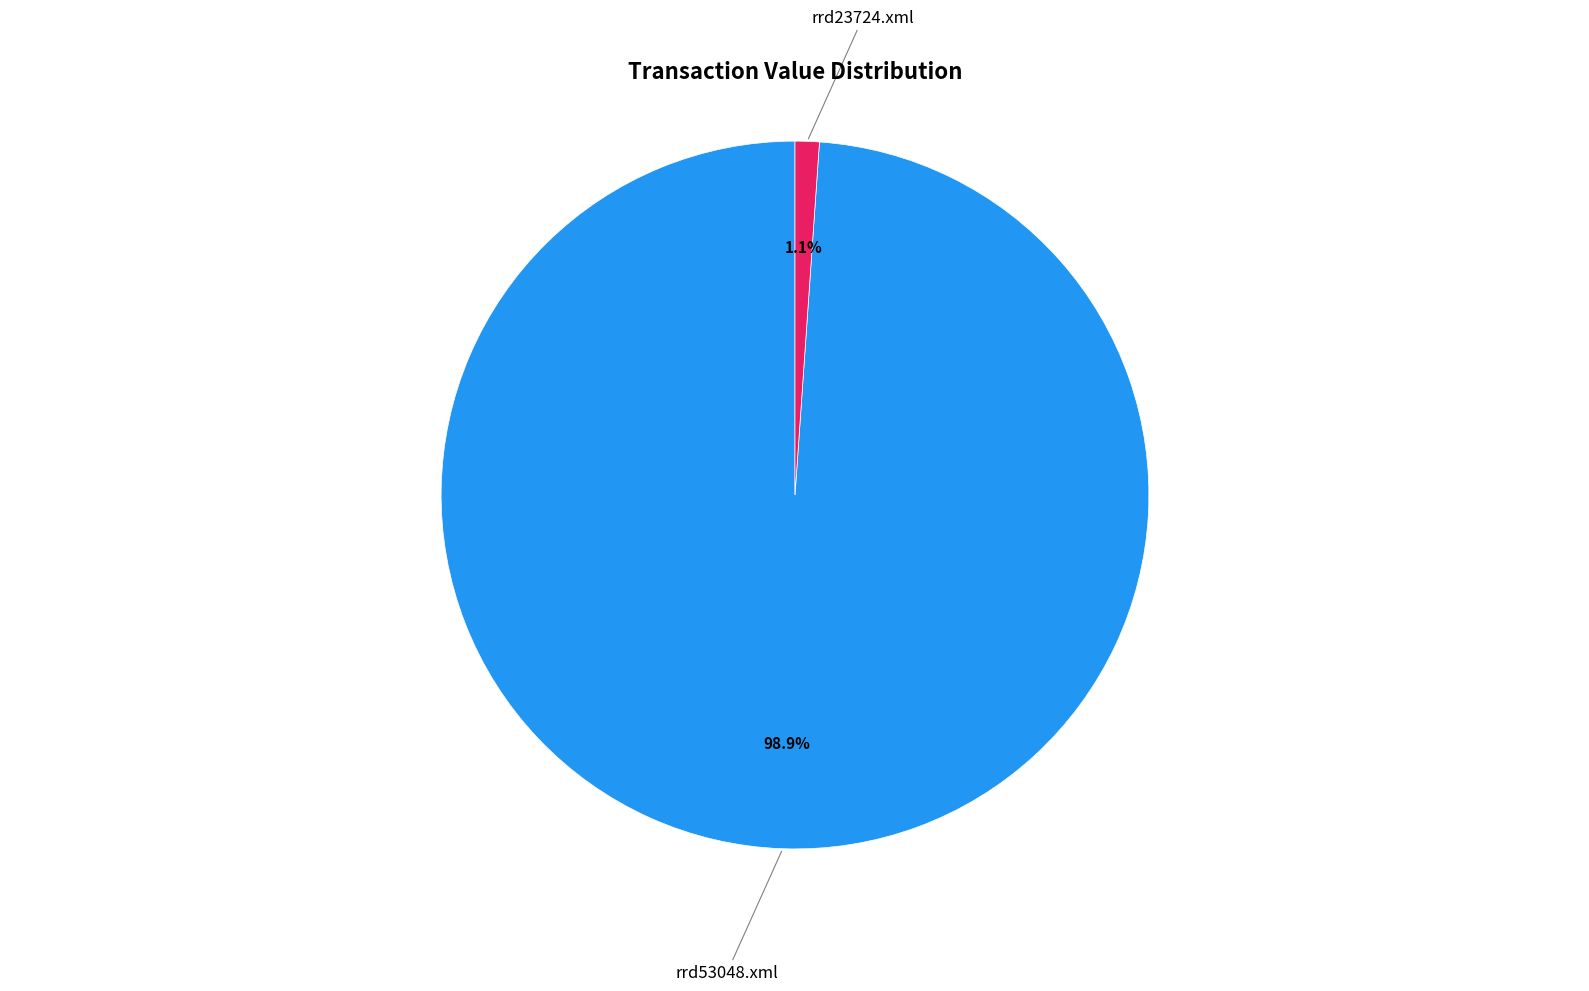

To the nearest percent, what is the difference between the largest and smallest slice percentages?

98%